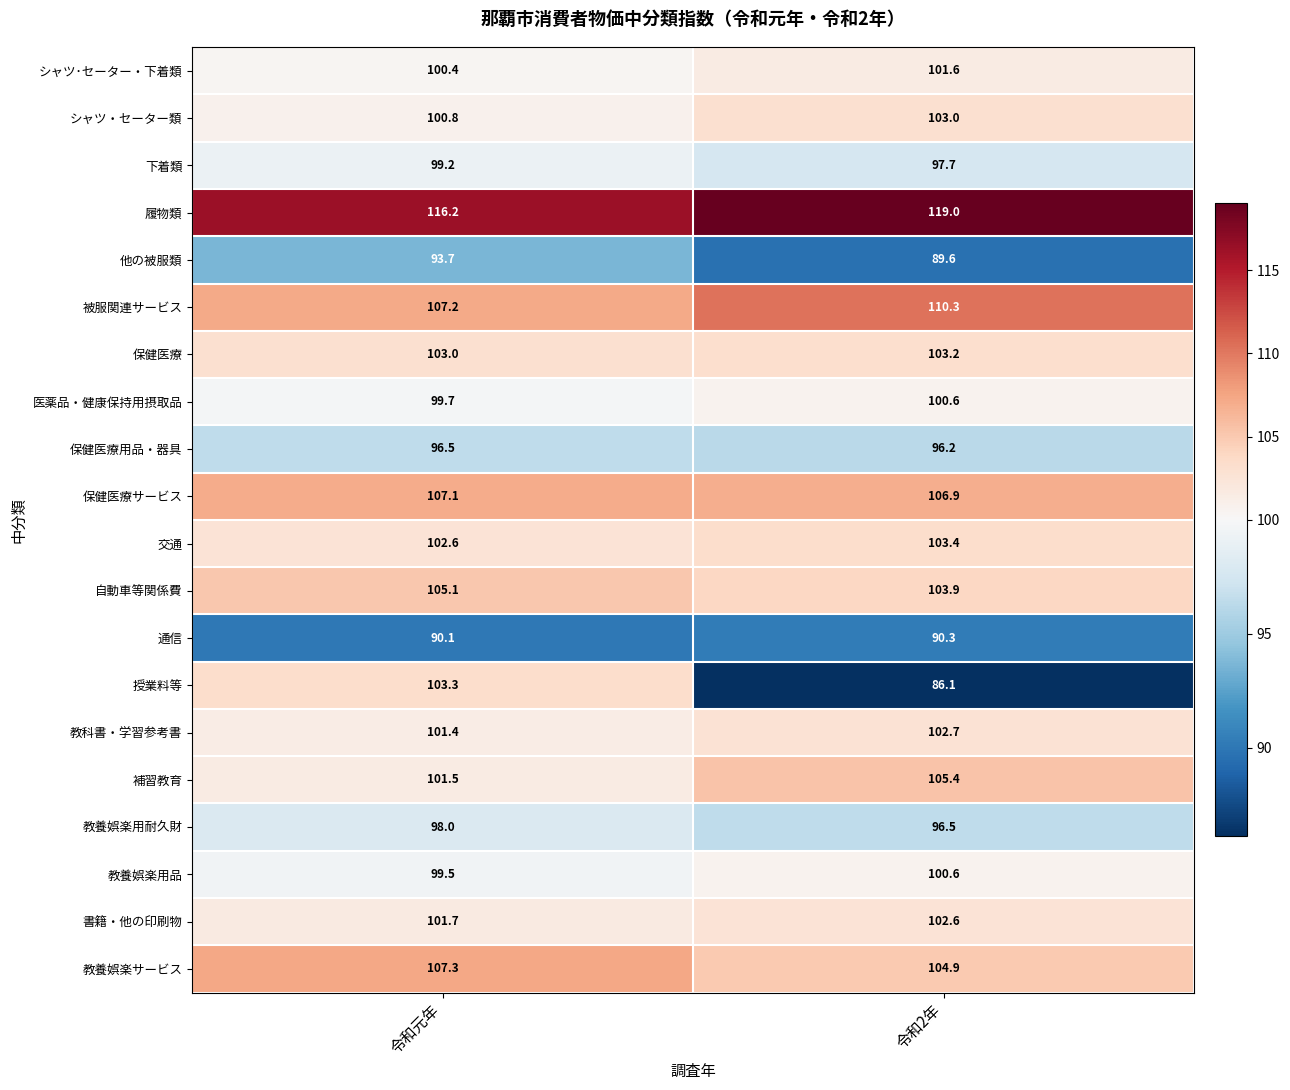

At which label does 交通 first exceed 103?

令和2年